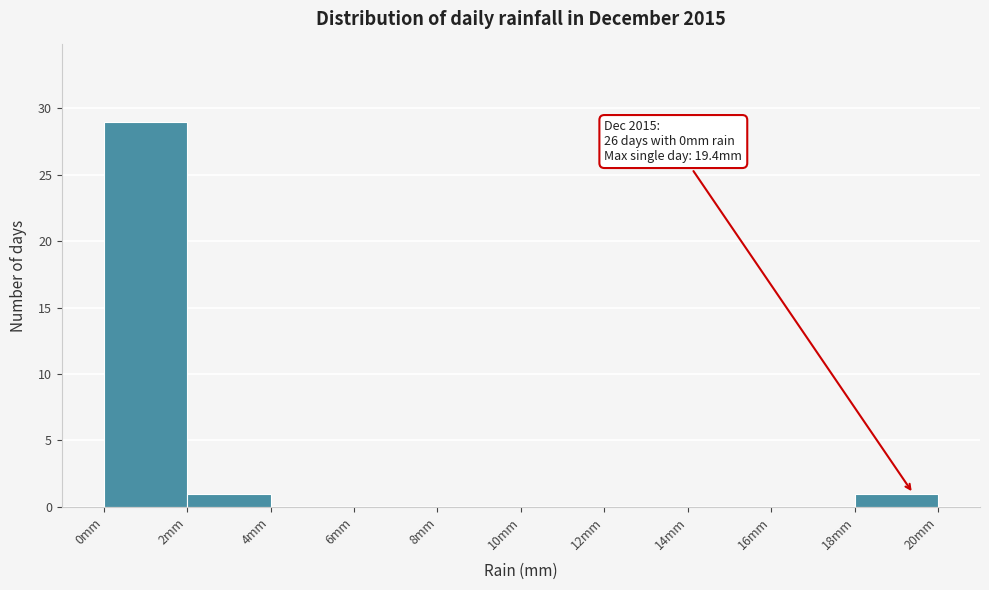

Over which range of the x-axis is the bar tallest?

0 to 2